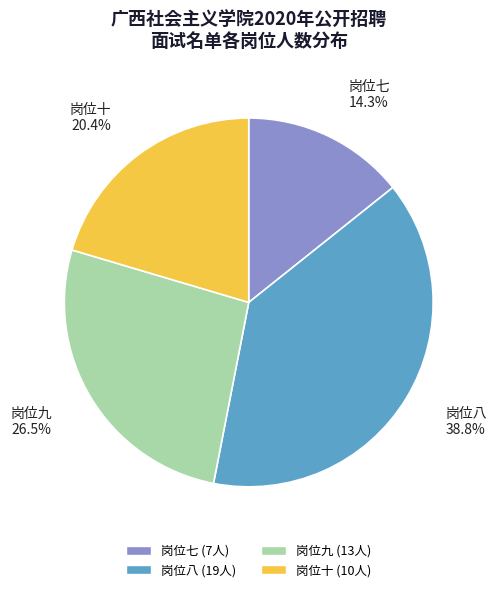

How many segments does this pie chart have?

4